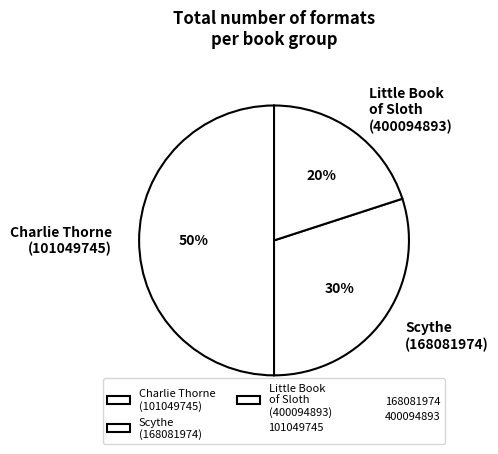

Rank the categories by value from highest to lowest.

Charlie Thorne (101049745), Scythe (168081974), Little Book of Sloth (400094893)